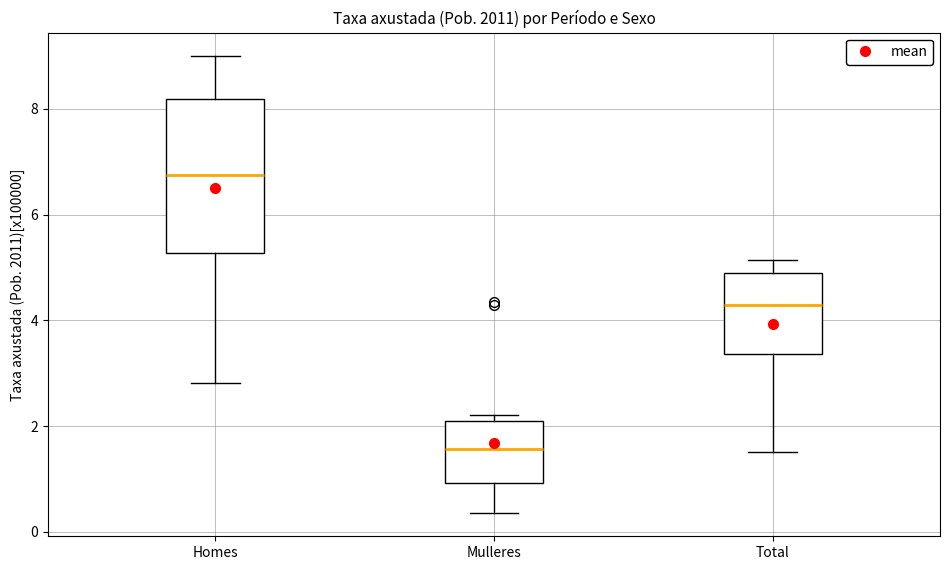

Reading left to right, transcribe this box plot: for each box, give where its median line is, the range the box spans, and where its two whiskers end, as read against the y-axis. The values are not printed on the chart, so give them approximately, as read against the axis.

Homes: median 6.8, box 5.2 to 8.2, whiskers 2.8 to 9.0
Mulleres: median 1.6, box 1.0 to 2.0, whiskers 0.4 to 2.2
Total: median 4.2, box 3.4 to 4.8, whiskers 1.6 to 5.2